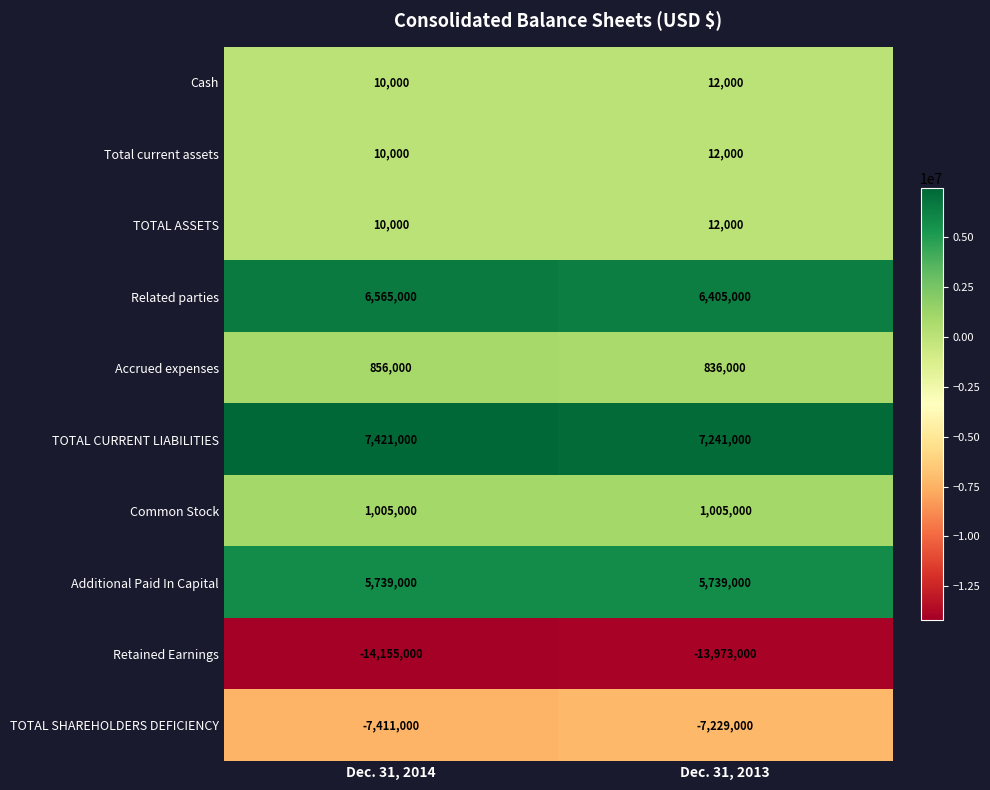

Reading right to left, extract all data points from this chart.

Cash: 12000	10000
Total current assets: 12000	10000
TOTAL ASSETS: 12000	10000
Related parties: 6405000	6565000
Accrued expenses: 836000	856000
TOTAL CURRENT LIABILITIES: 7241000	7421000
Common Stock: 1005000	1005000
Additional Paid In Capital: 5739000	5739000
Retained Earnings: -13973000	-14155000
TOTAL SHAREHOLDERS DEFICIENCY: -7229000	-7411000